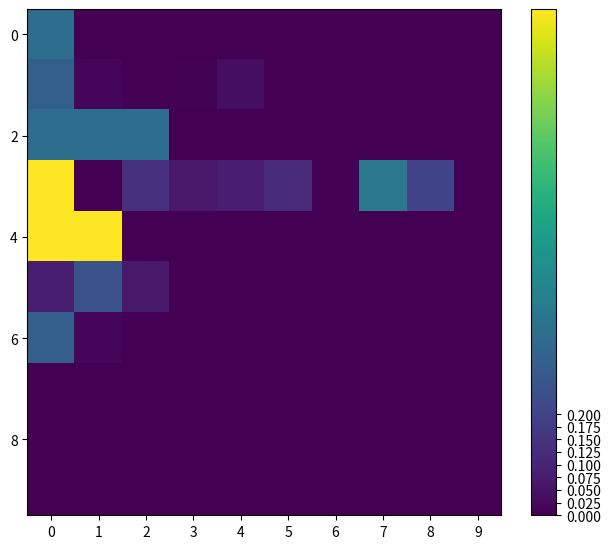

How many categories are shown in the chart?

10